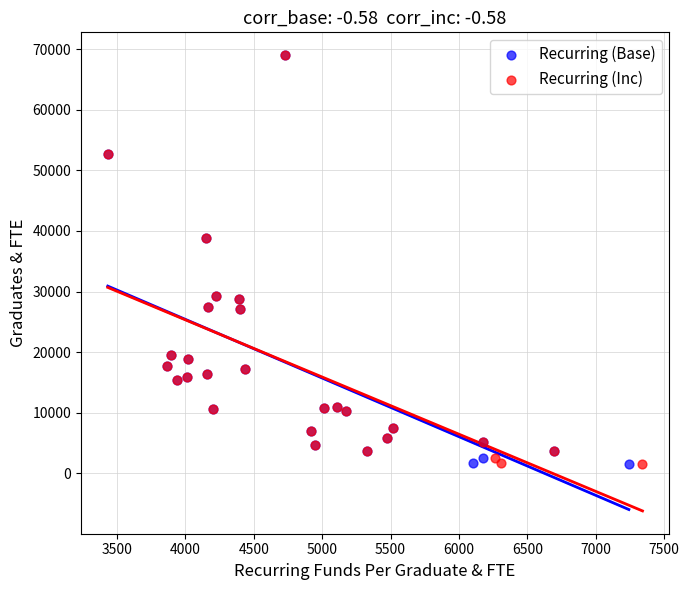

What are all the series names shown in the legend?

Recurring (Base), Recurring (Inc)